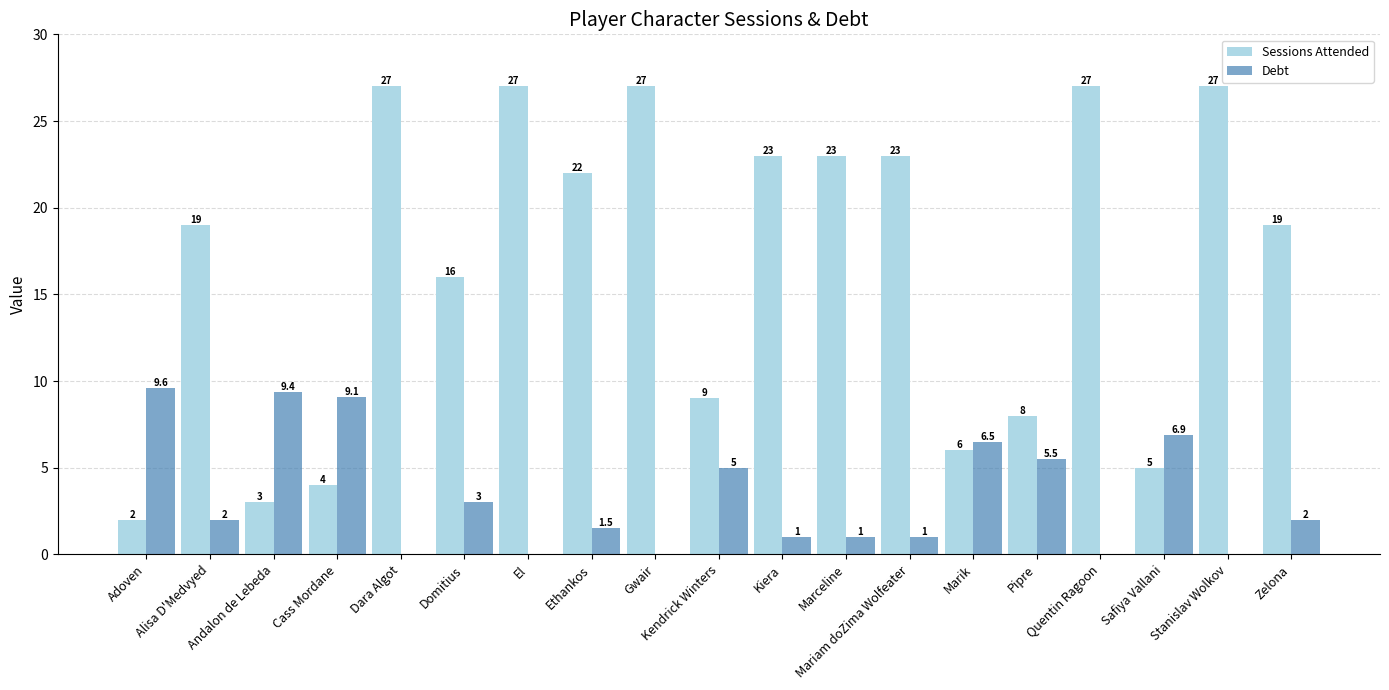

How many positive values does the Debt series have?

14